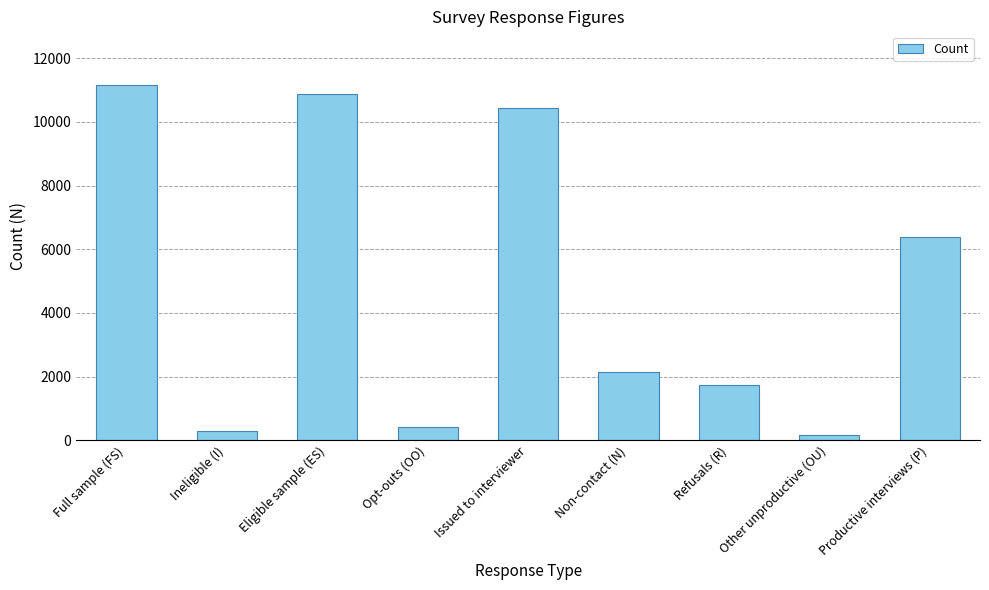

What is the label of the 5th bar from the right?

Issued to interviewer